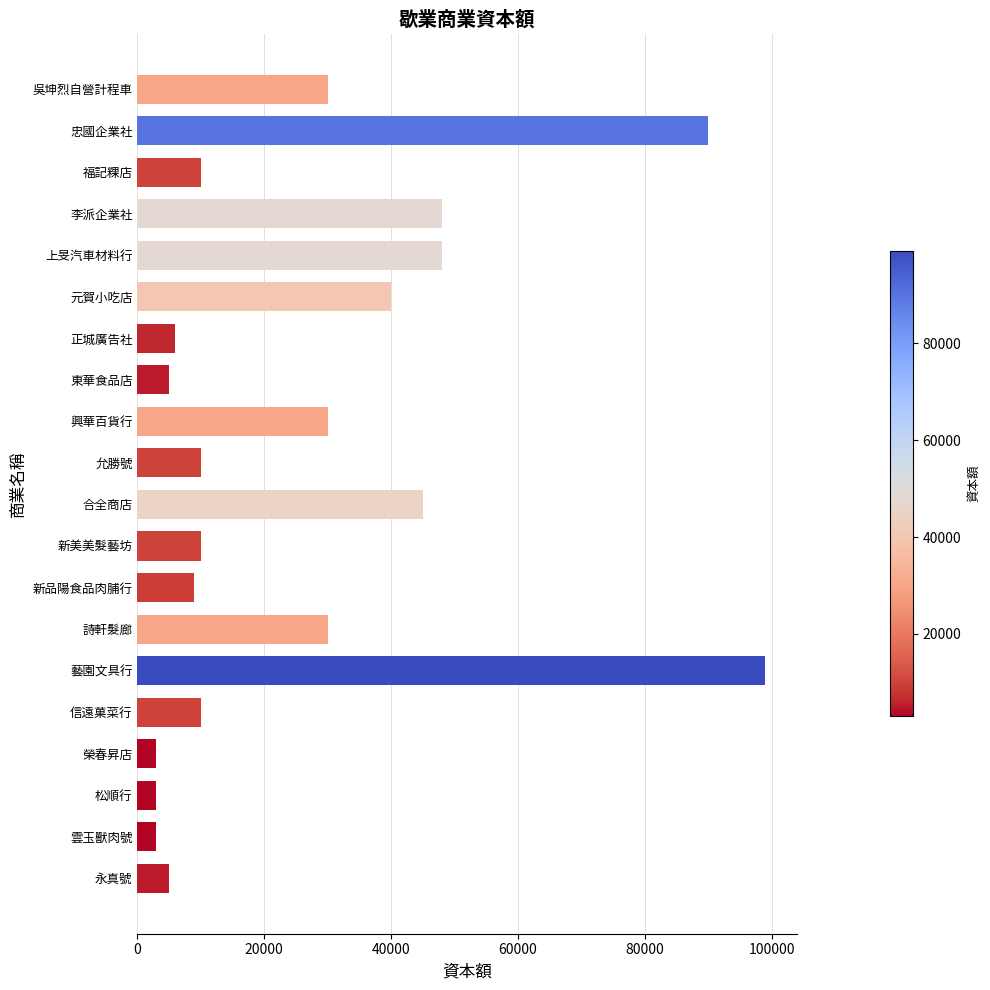

Approximately how many times larger is the value at 元賀小吃店 compared to 吳坤烈自營計程車?

1.3